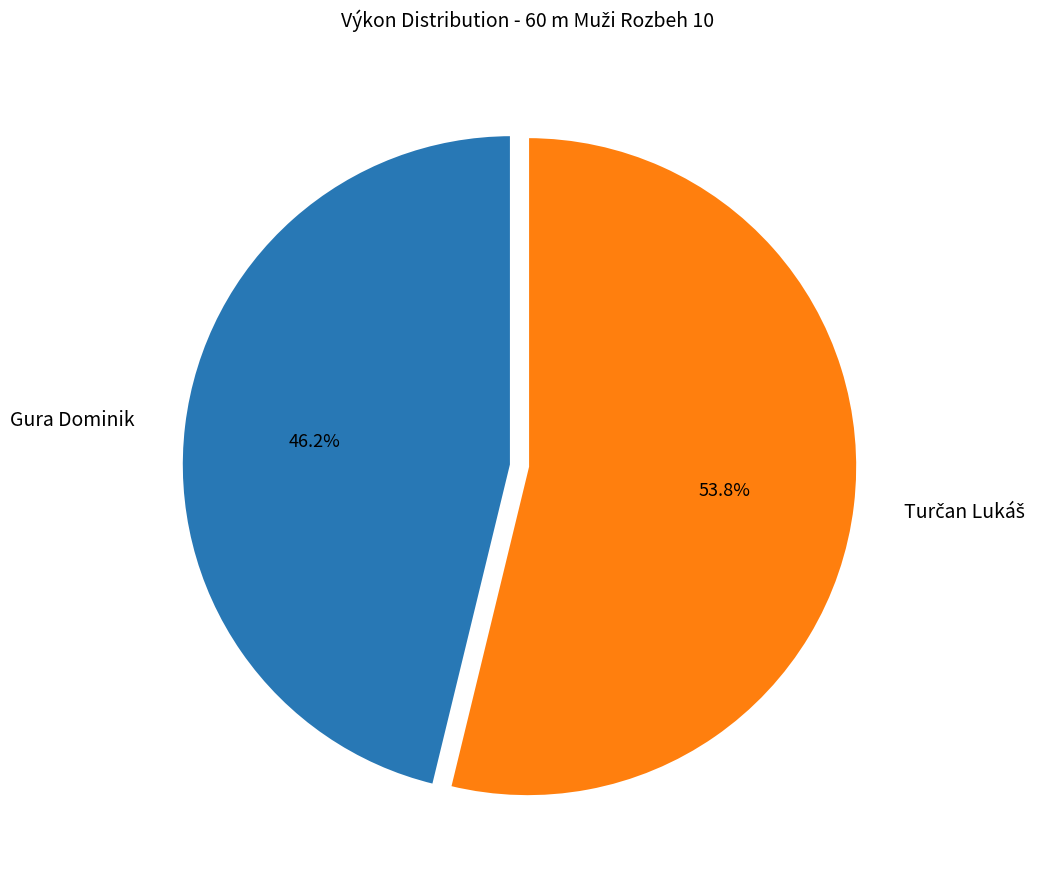

Is there any slice that represents more than half of the pie?

Yes